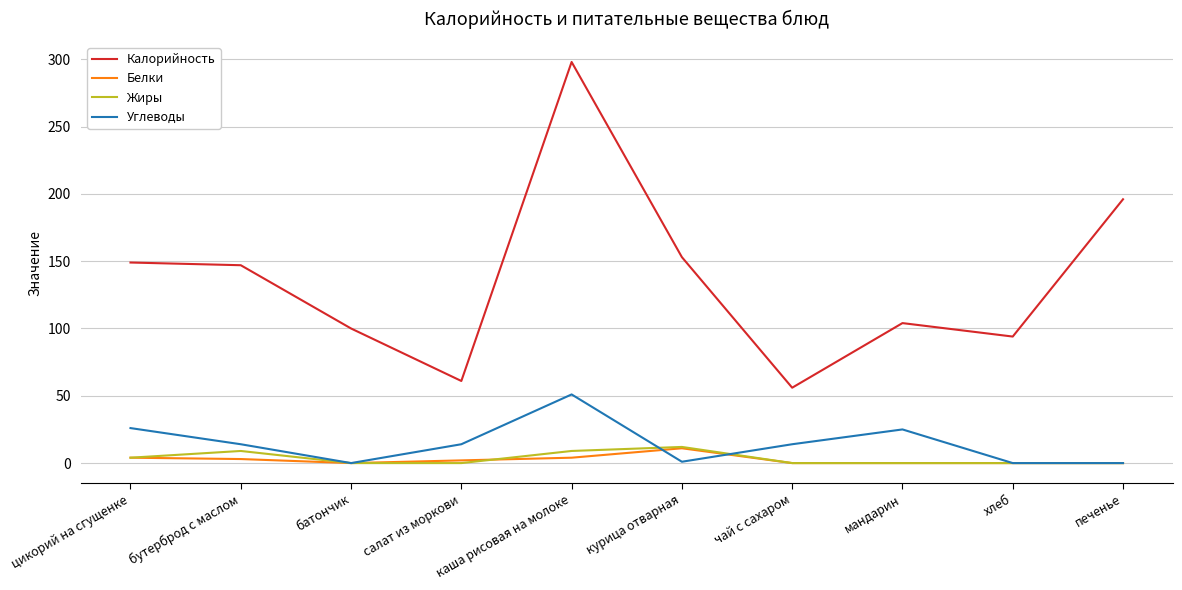

What value does the Калорийность series have at батончик?

100